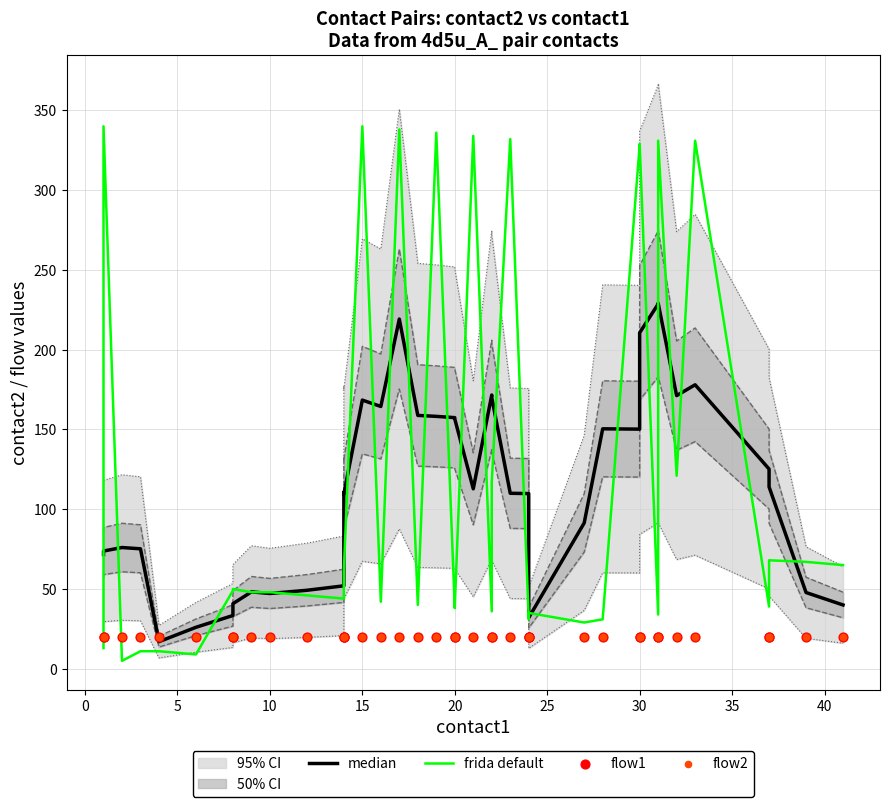

At how many categories does at least one series exceed 22?

39